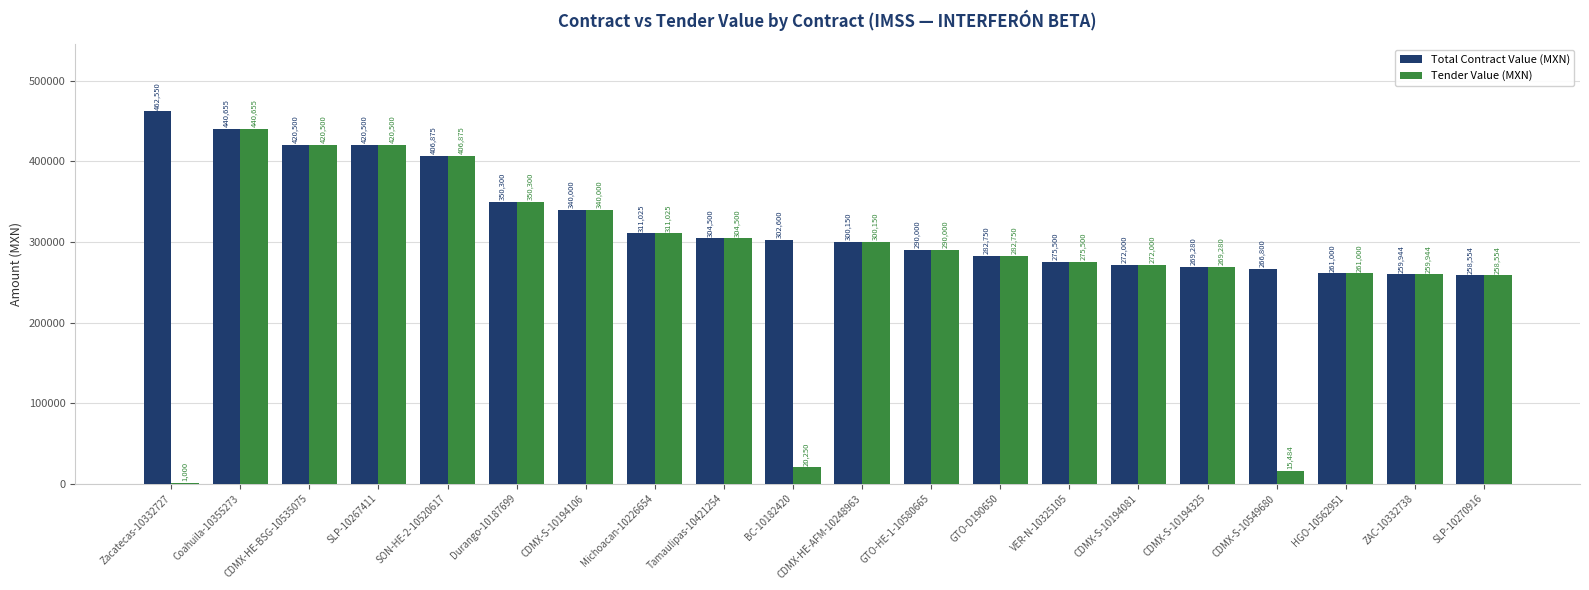

Read the Tender Value (MXN) value at SLP-10270916.

258554.9